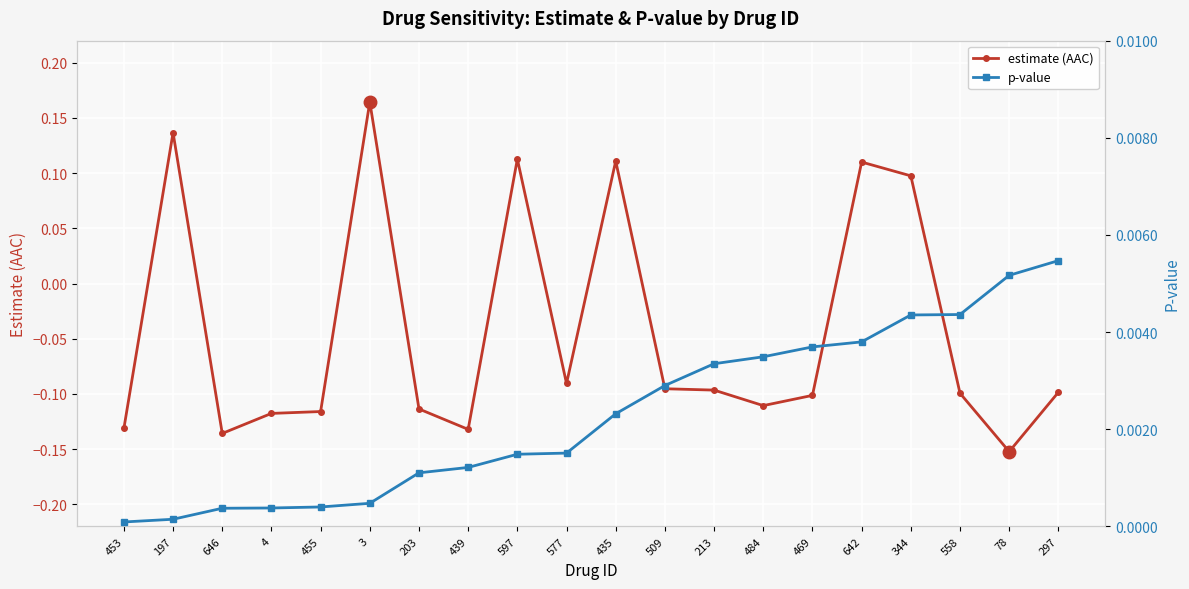

How many data points in estimate (AAC) are above 0?

6